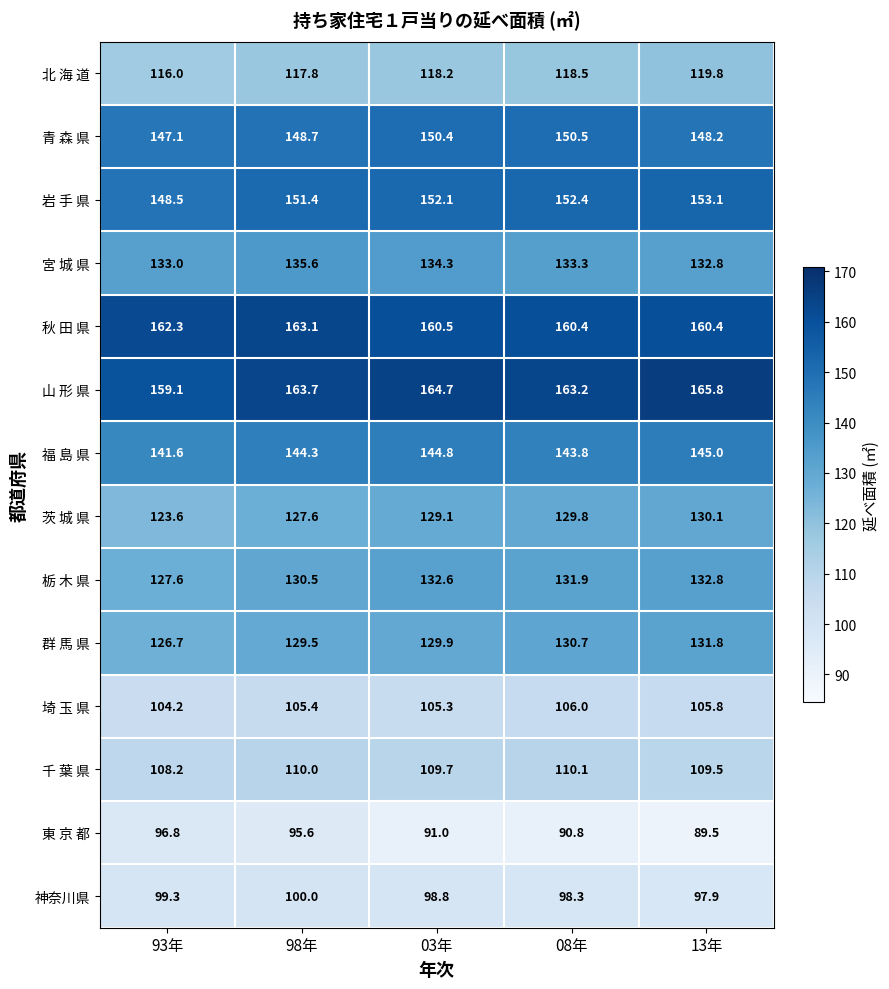

What is the difference between the highest and lowest values at 93年?

65.5